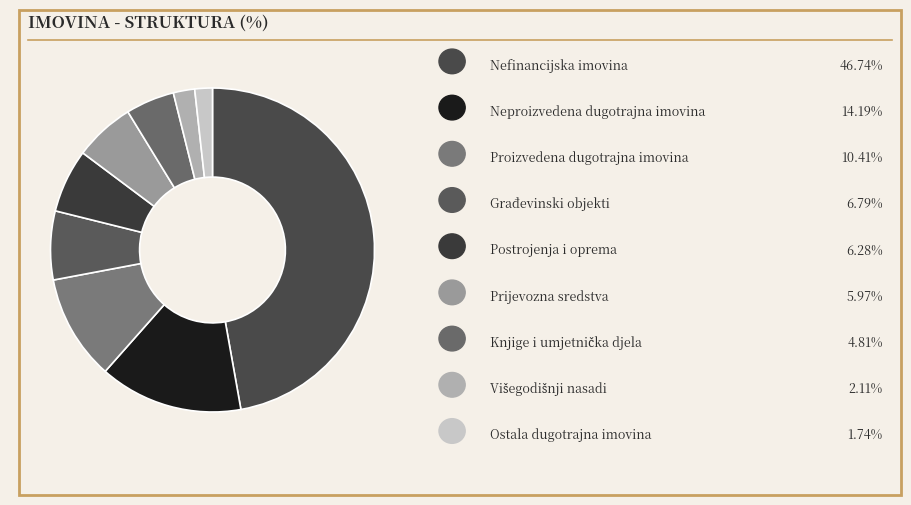

How many segments does this pie chart have?

9